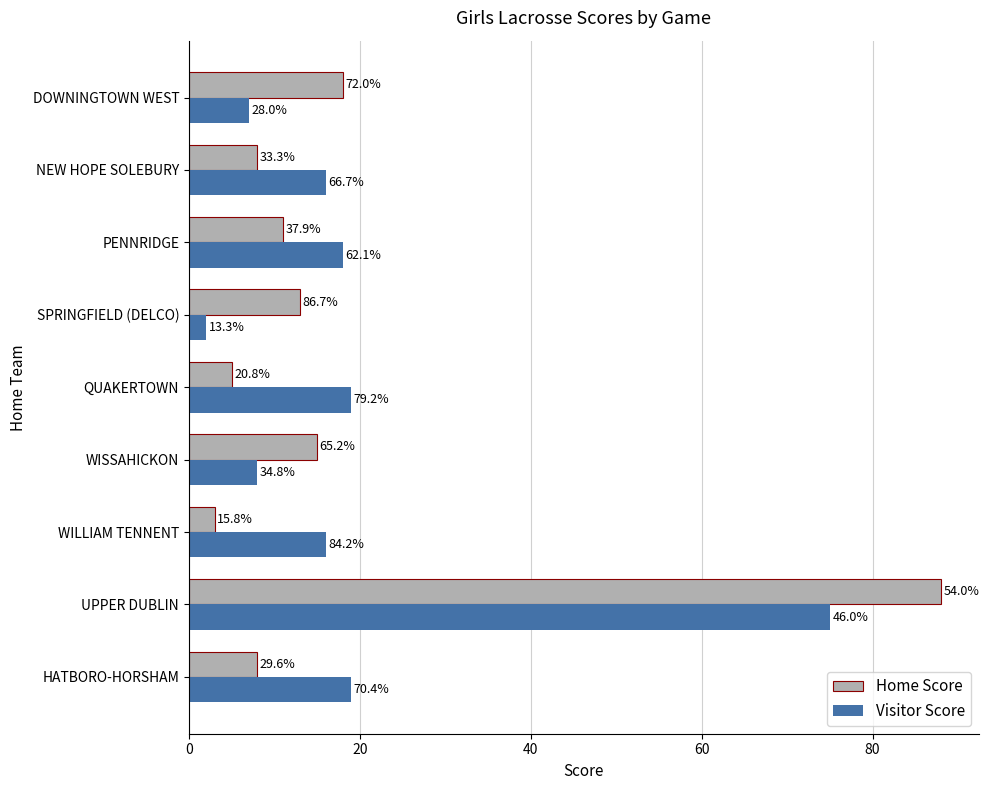

What are all the series names shown in the legend?

Home Score, Visitor Score